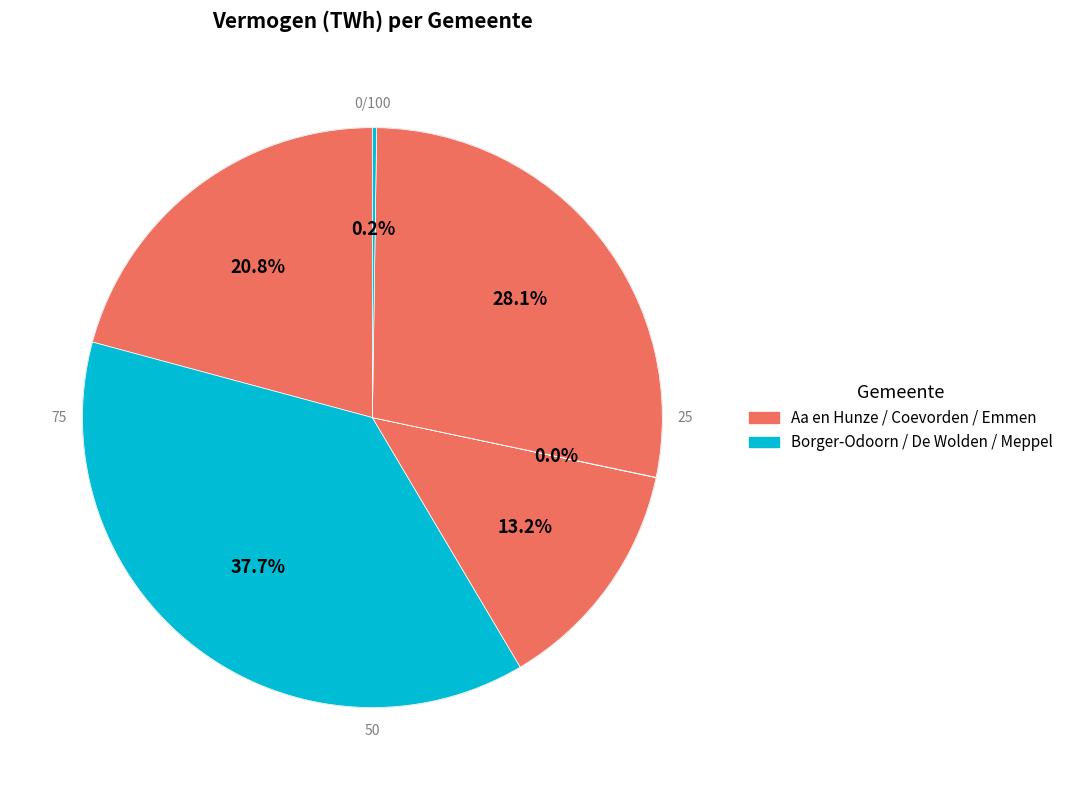

To the nearest percent, what is the average slice percentage?

17%